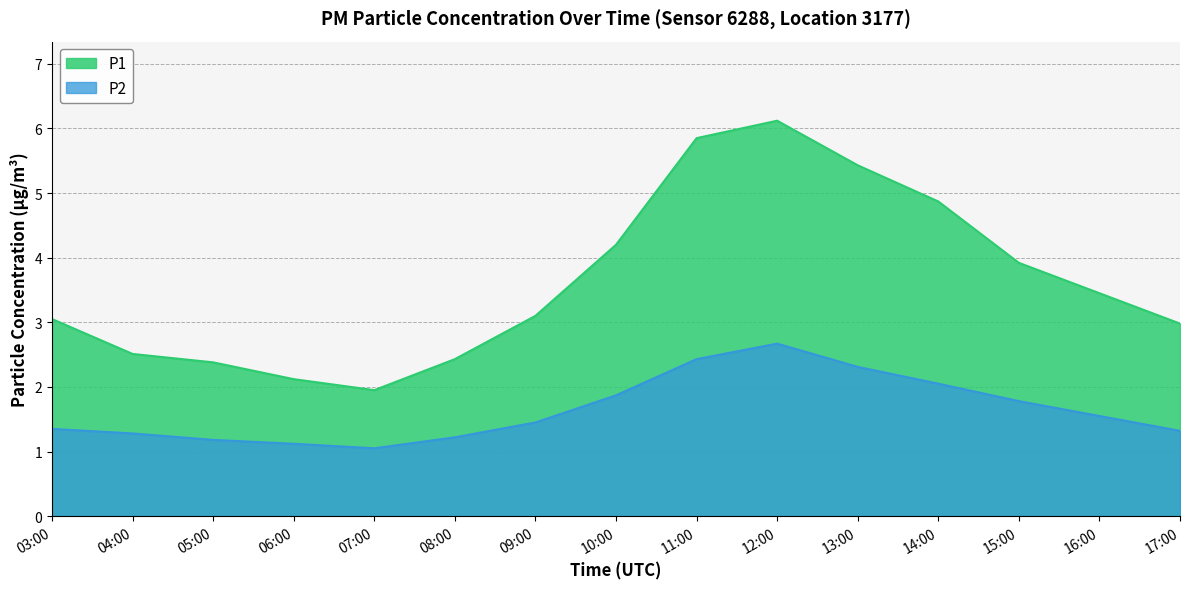

Where does the P1 series first go above 3?

03:00